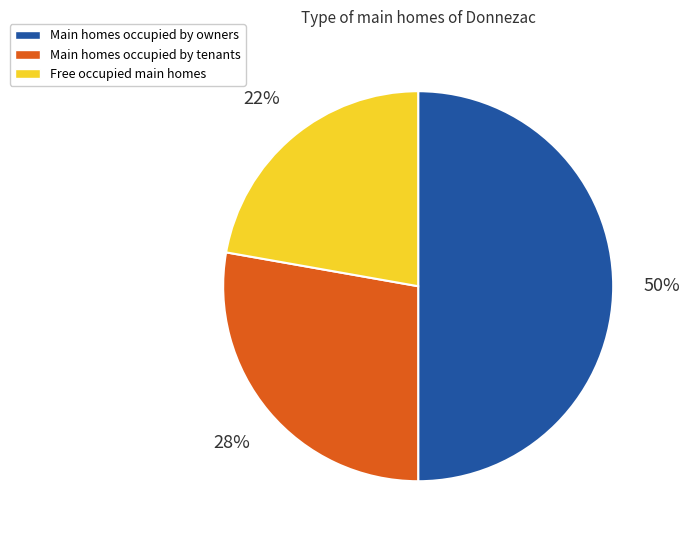

Is it true that Free occupied main homes is 30% of the pie?

False